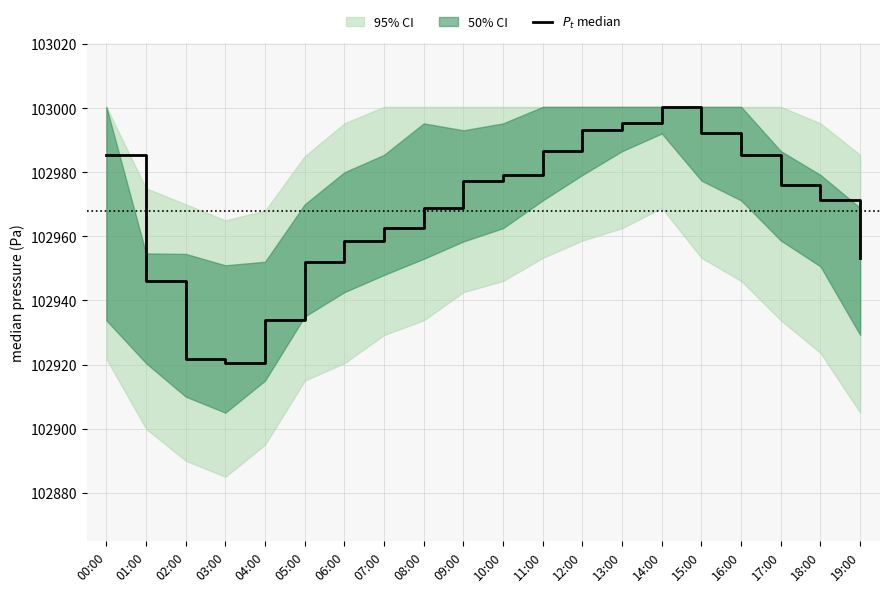

What is the average value?

102968.0